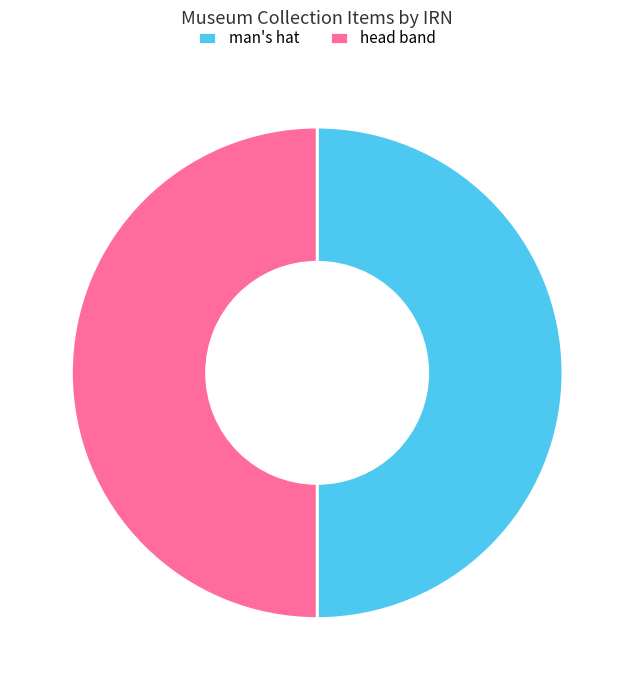

True or false: head band accounts for 50% of the total.

True